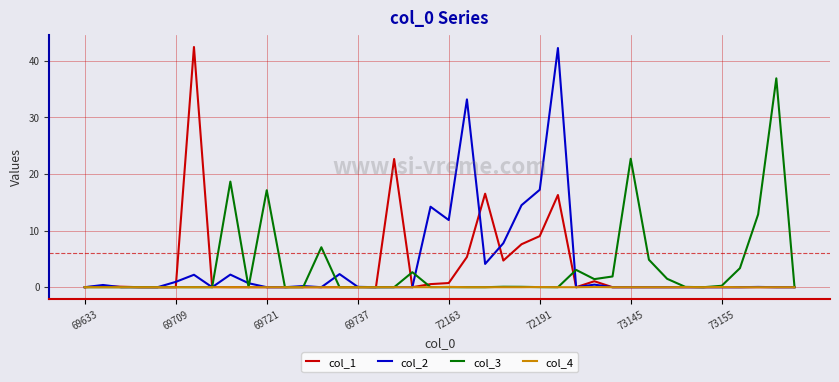

What is the maximum value shown in the chart?

42.5